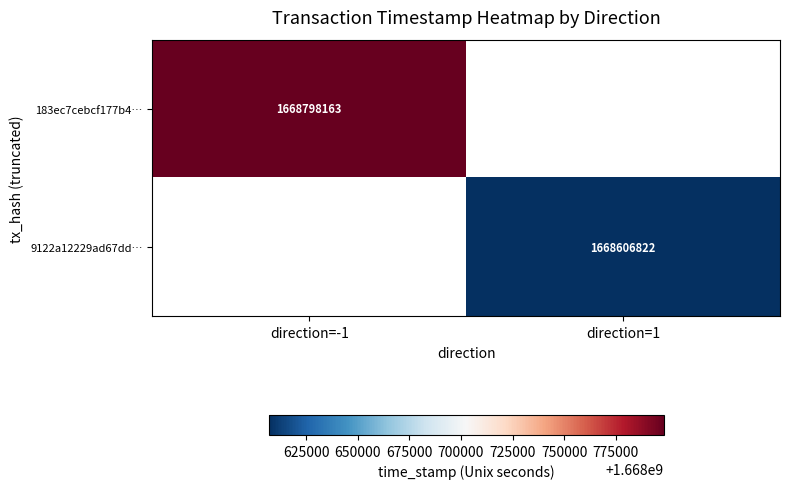

Is the value of 183ec7cebcf177b4… at direction=-1 greater than the value of 9122a12229ad67dd… at direction=1?

Yes